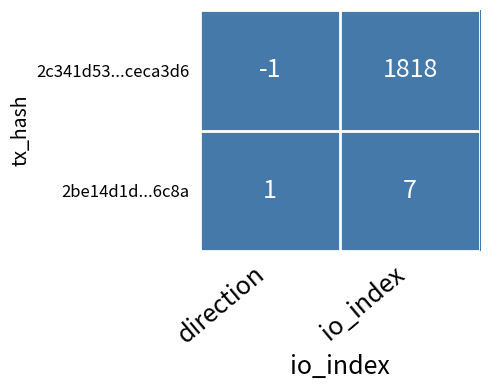

What is the difference between the 2c341d53...ceca3d6 values at direction and io_index?

1819